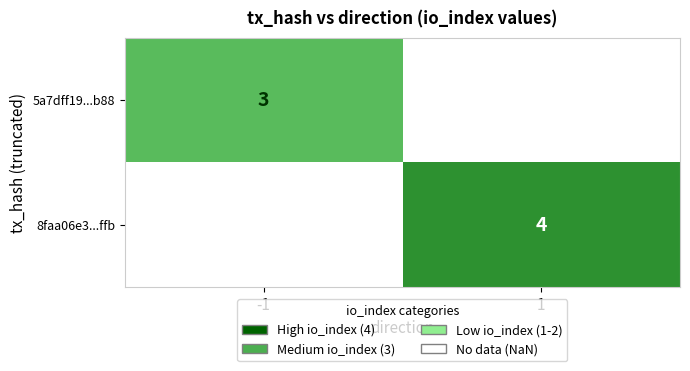

The value of 8faa06e3...ffb at 1 is 4. True or false?

True